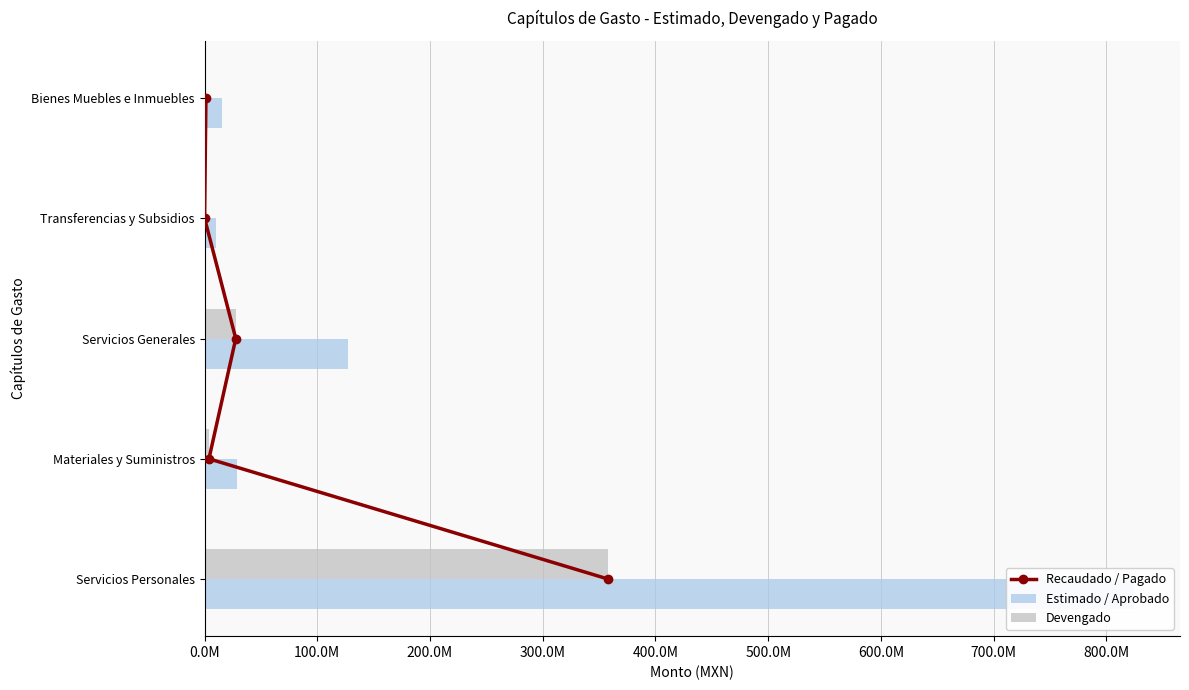

What is the greatest value displayed?

824082028.9